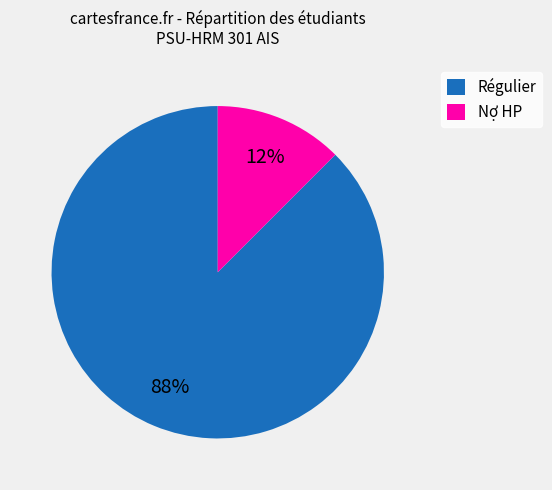

Which slice represents more than half of the pie?

Régulier